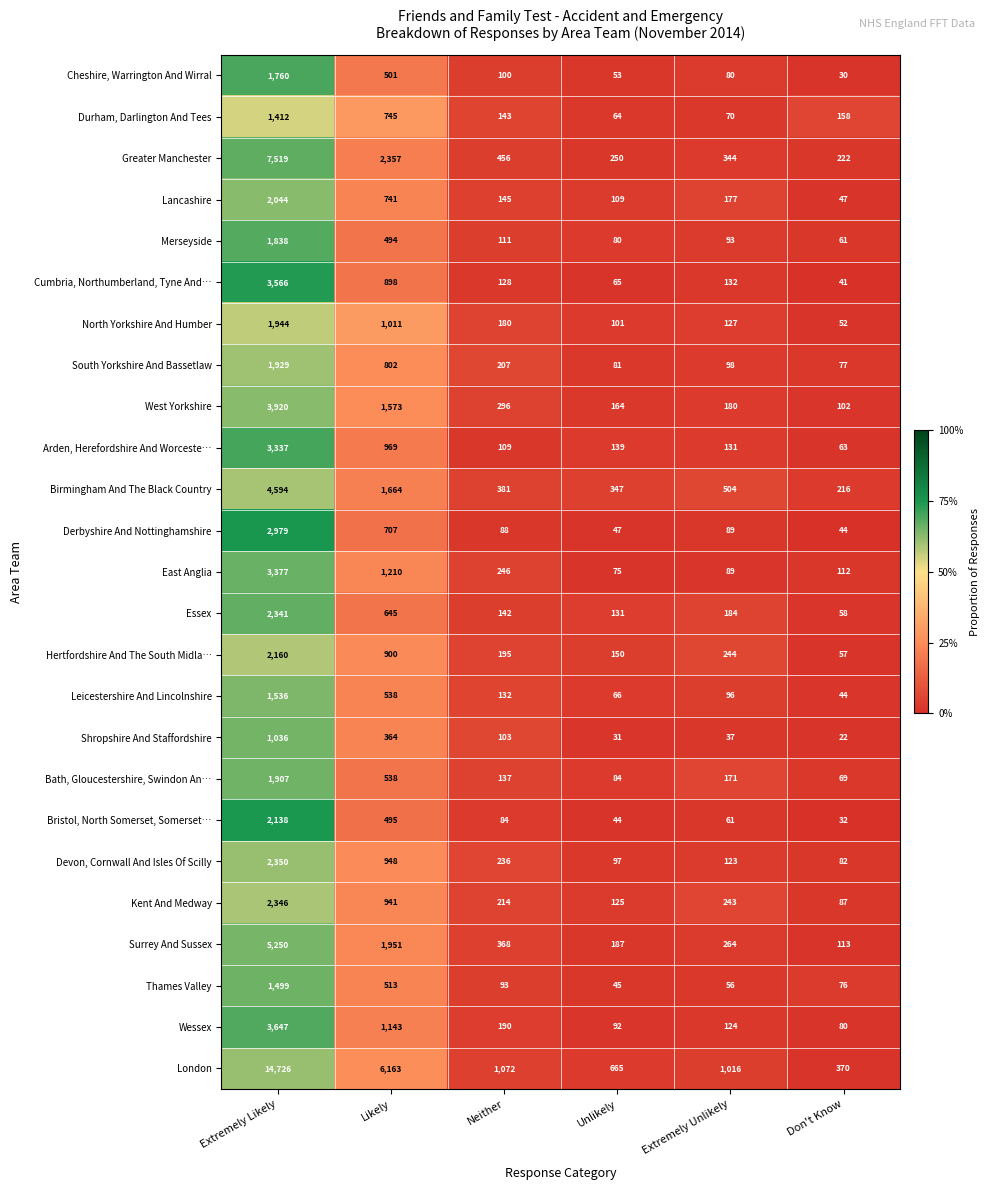

What is the difference between the maximum and minimum values in the Greater Manchester series?

7297